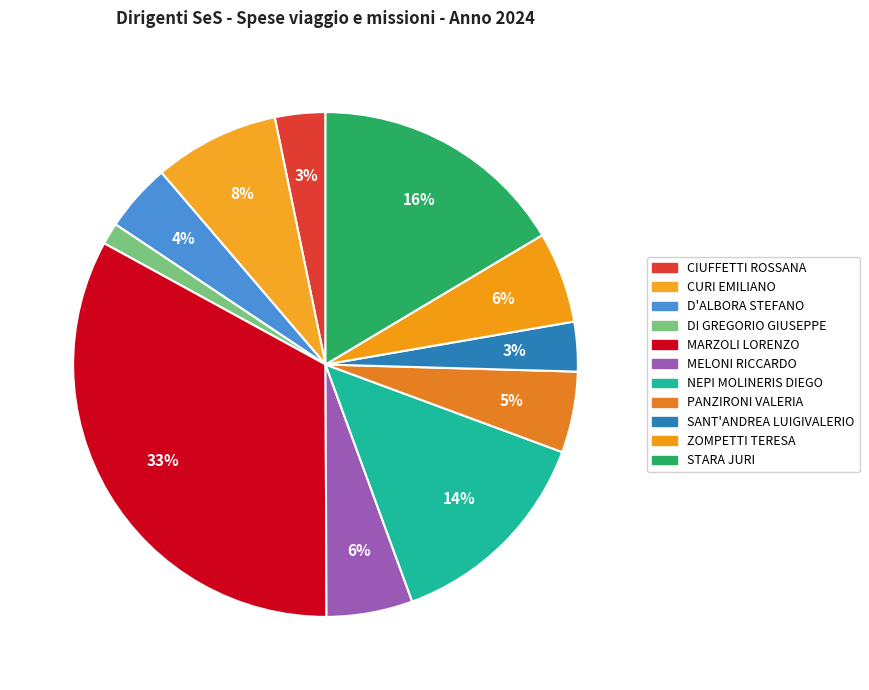

Is the sum of CURI EMILIANO and D'ALBORA STEFANO greater than half?

No